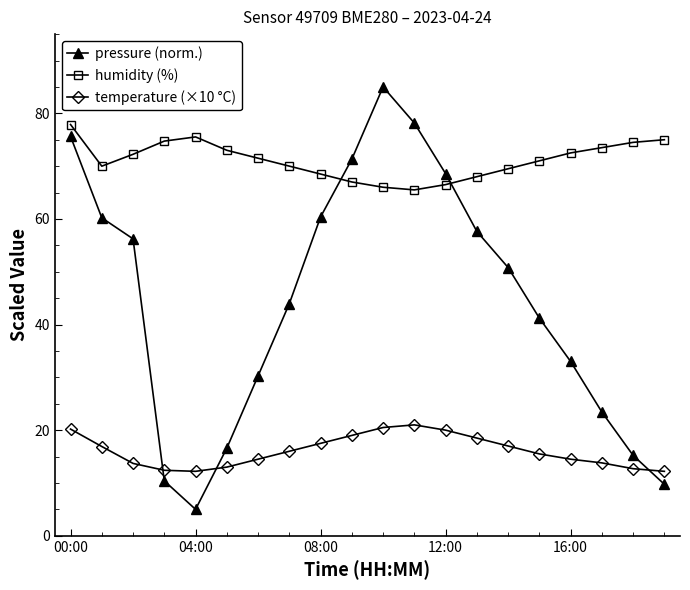

Which series has the largest range (max minus min)?

pressure (norm.)